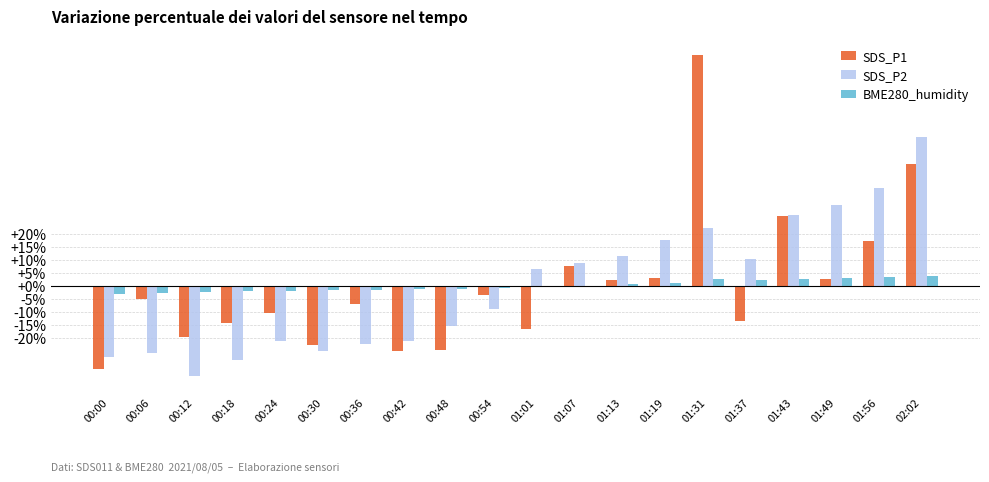

Is the value of BME280_humidity at 01:37 greater than the value of SDS_P1 at 00:00?

Yes